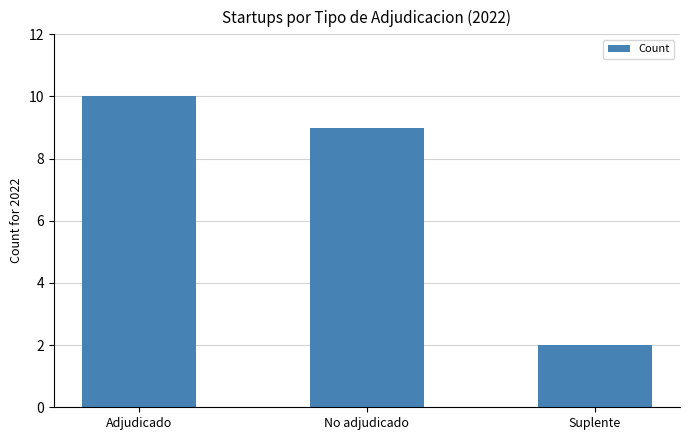

How many values are between 2 and 10?

3